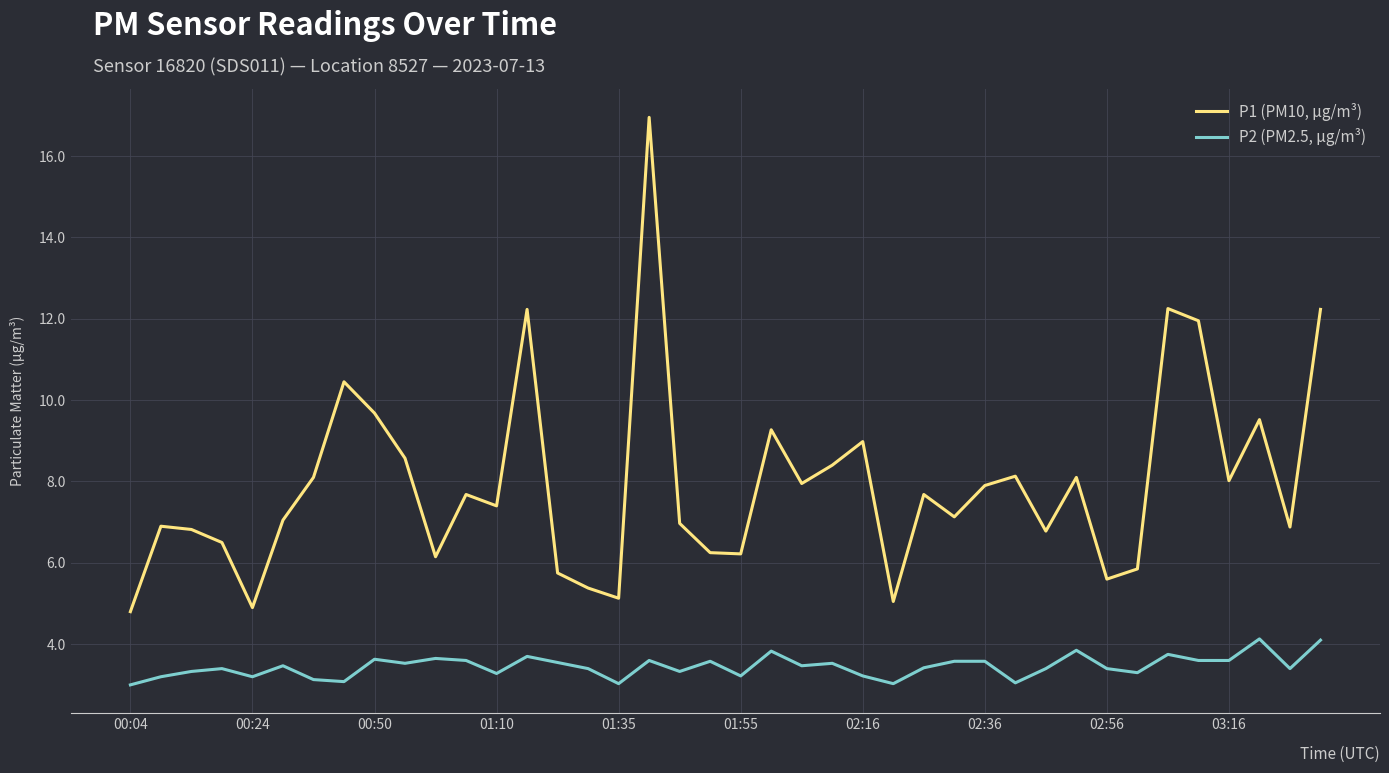

What is the average value of the P1 (PM10, µg/m³) series?

7.9